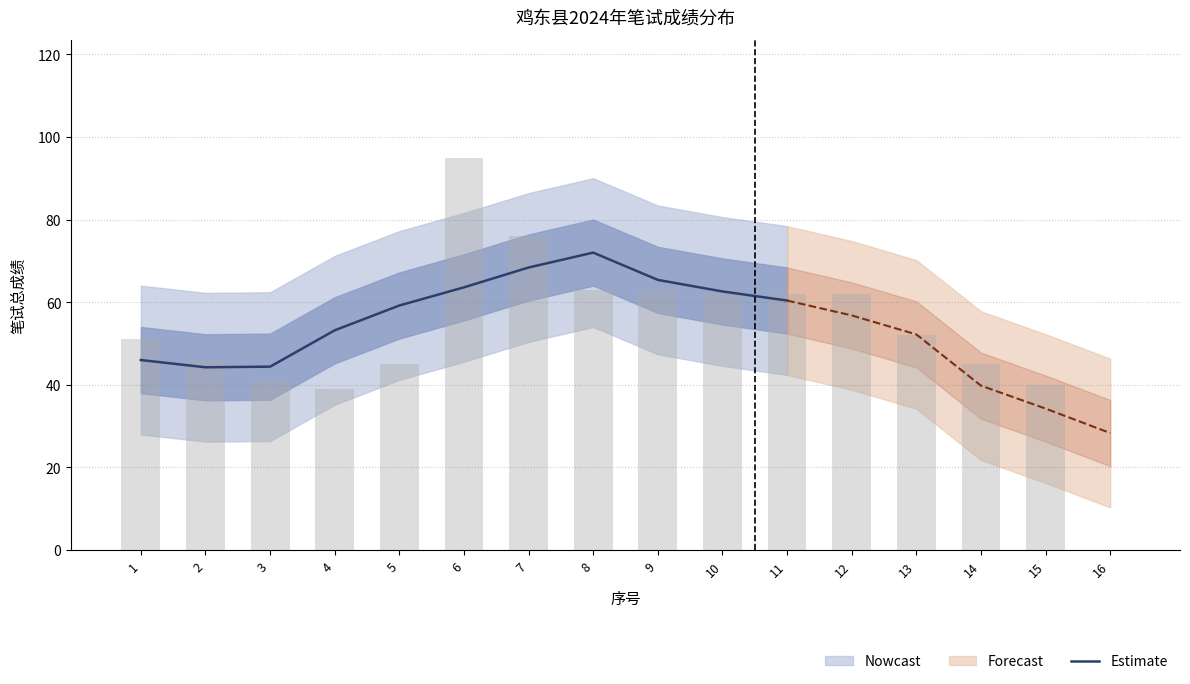

At which label is the value closest to 58?

5